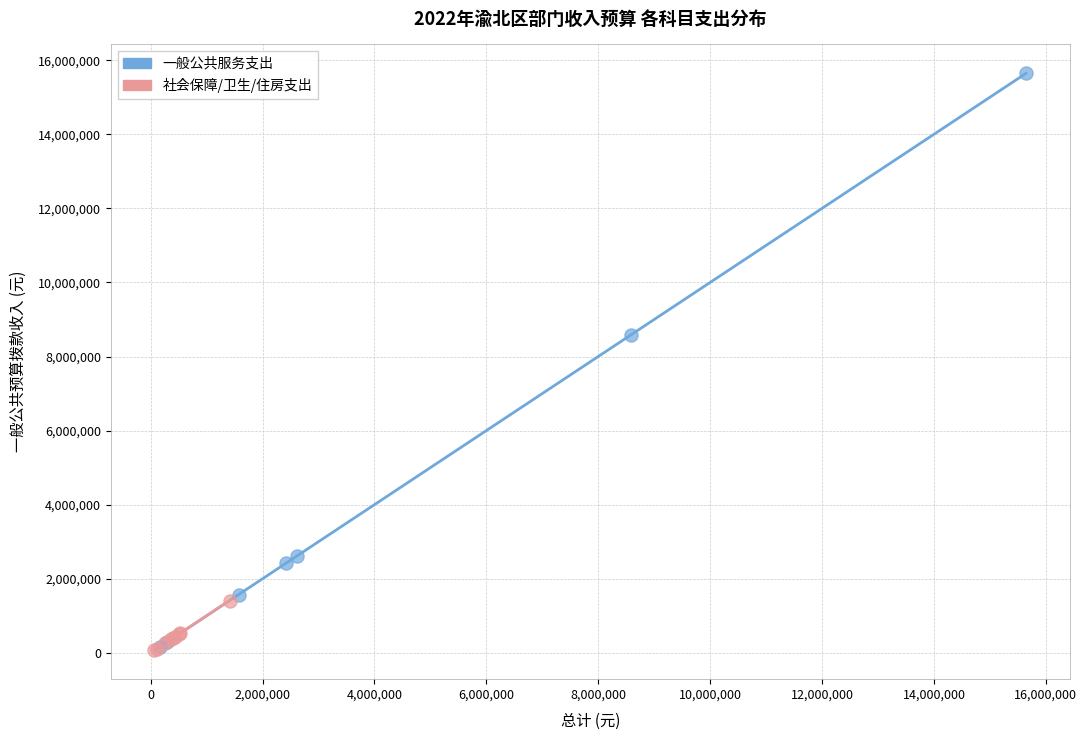

Which series reaches the maximum Y coordinate?

一般公共服务支出